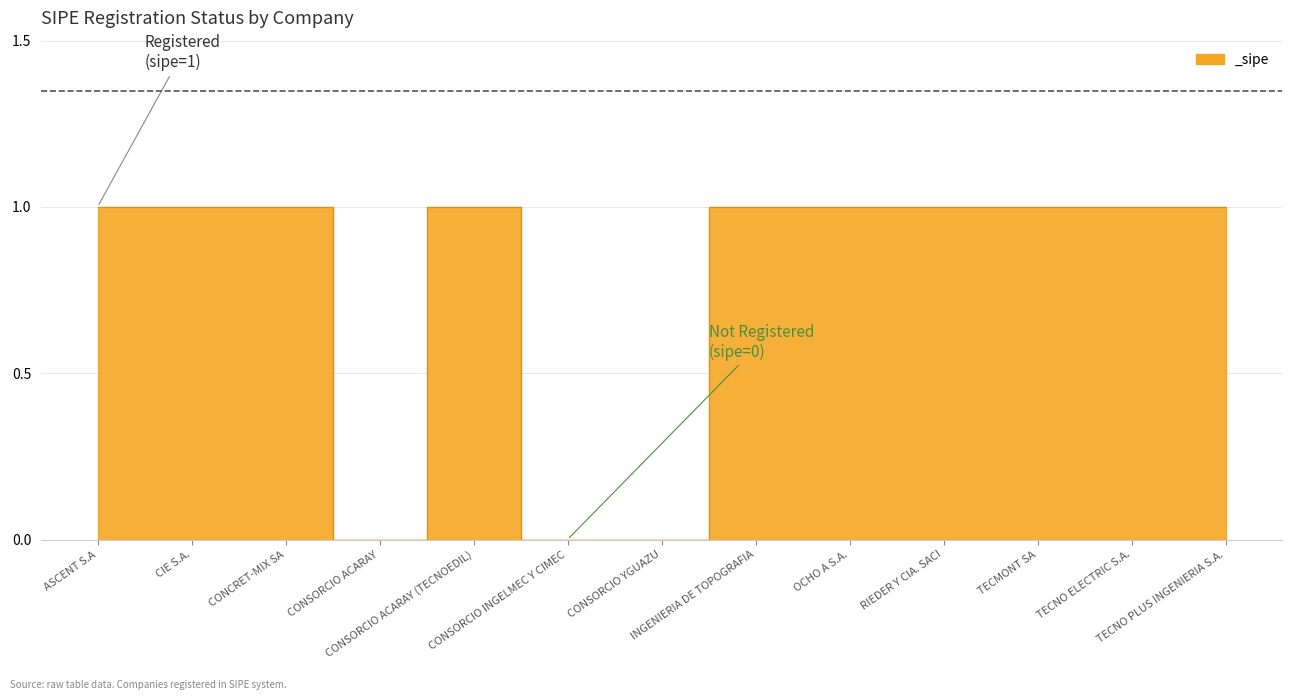

Approximately how many times larger is the value at OCHO A S.A. compared to TECMONT SA?

1.0